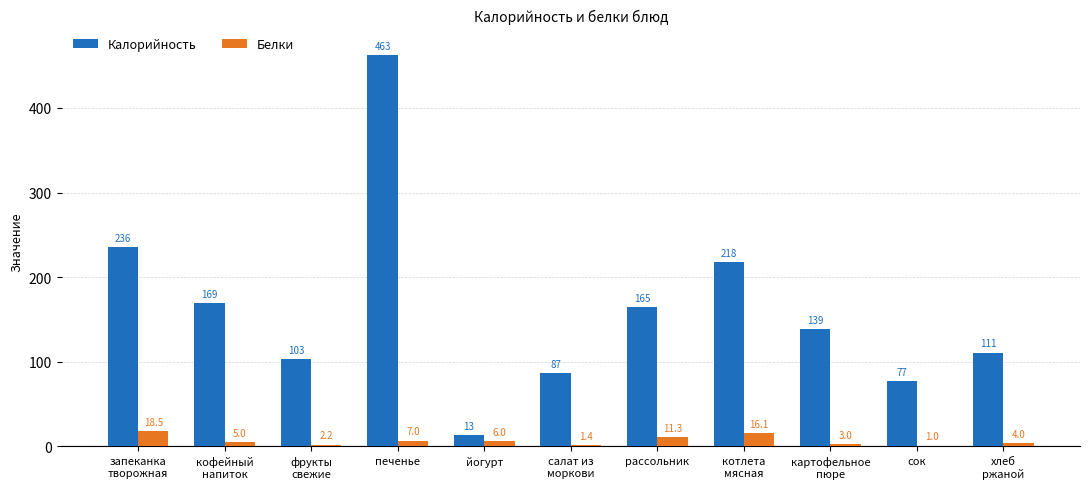

What is the spread (max minus min) of values at картофельное
пюре?

136.0